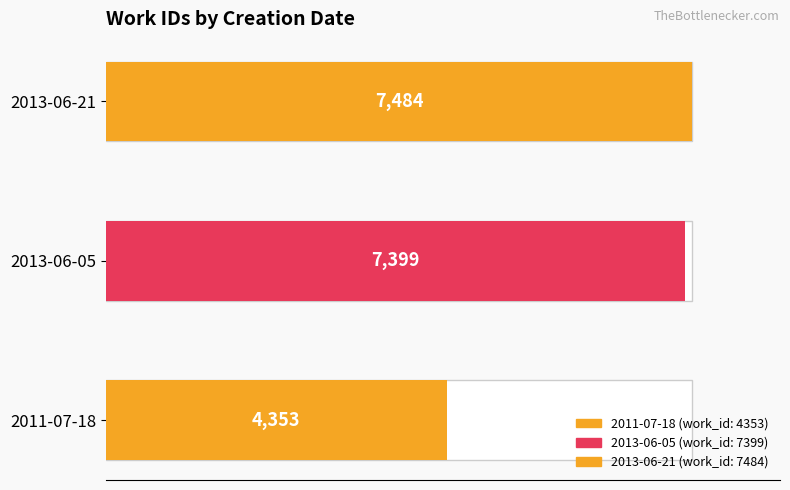

What is the sum of all values?

19236